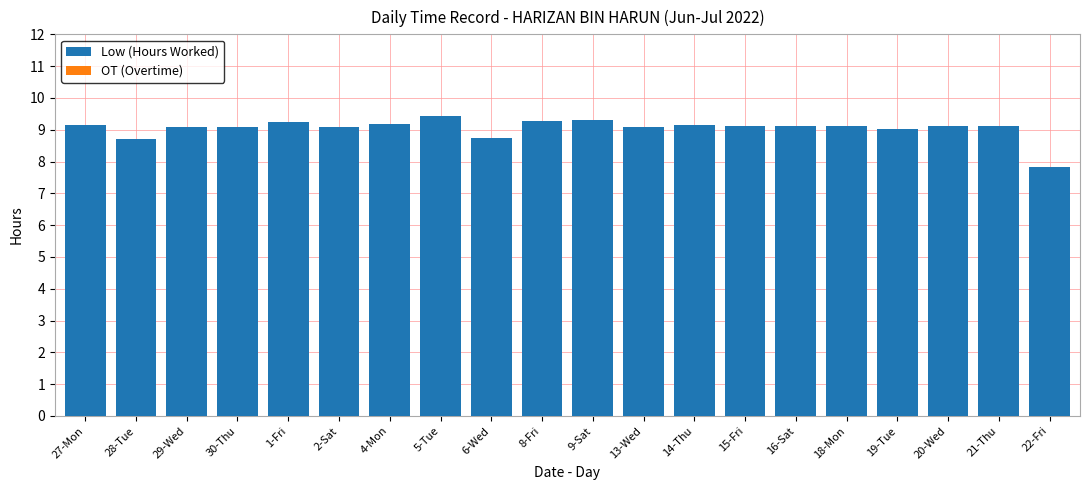

True or false: the data shows 4.9 at 16-Sat.

False